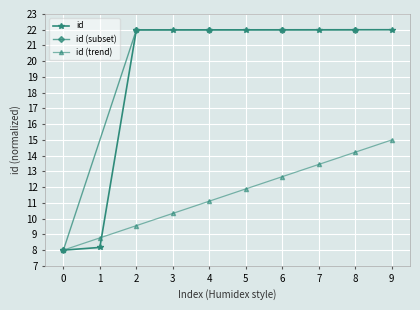

Reading right to left, extract all data points from this chart.

22.0	22.0	22.0	22.0	22.0	22.0	22.0	22.0	8.2	8.0